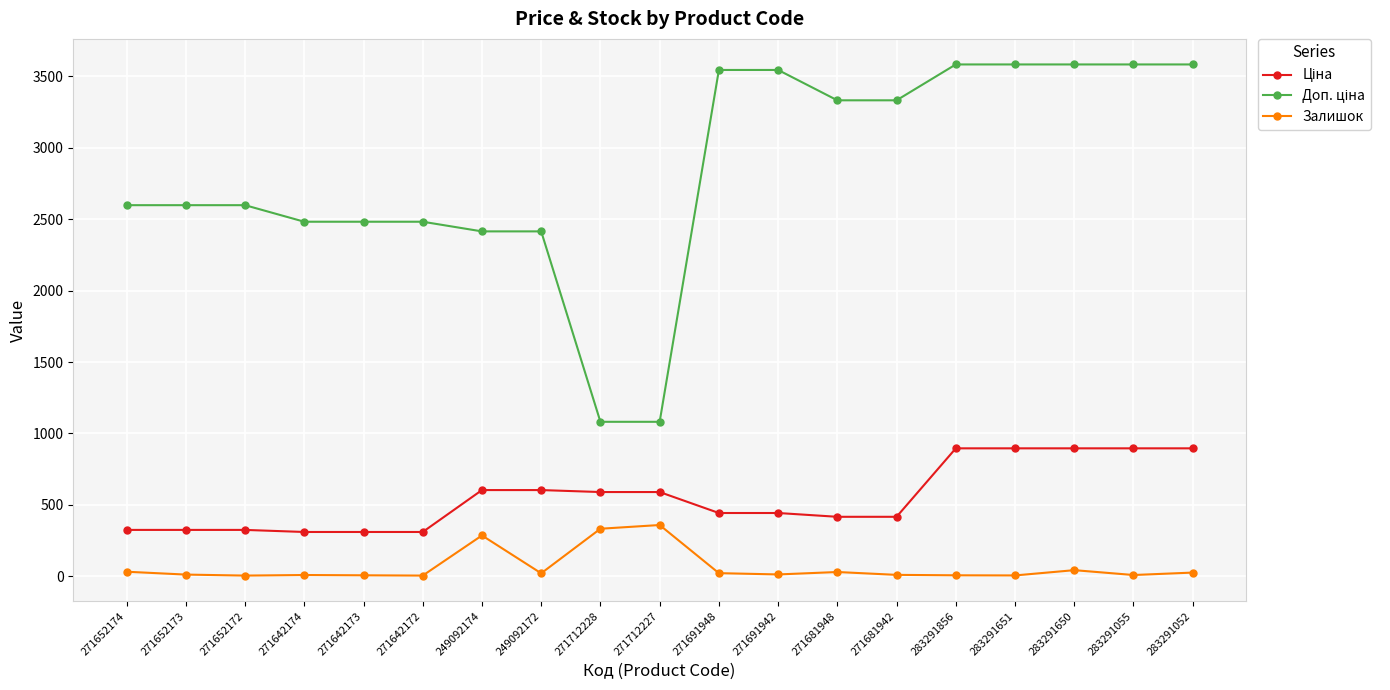

The Залишок series shows 7.0 at 283291856. True or false?

True